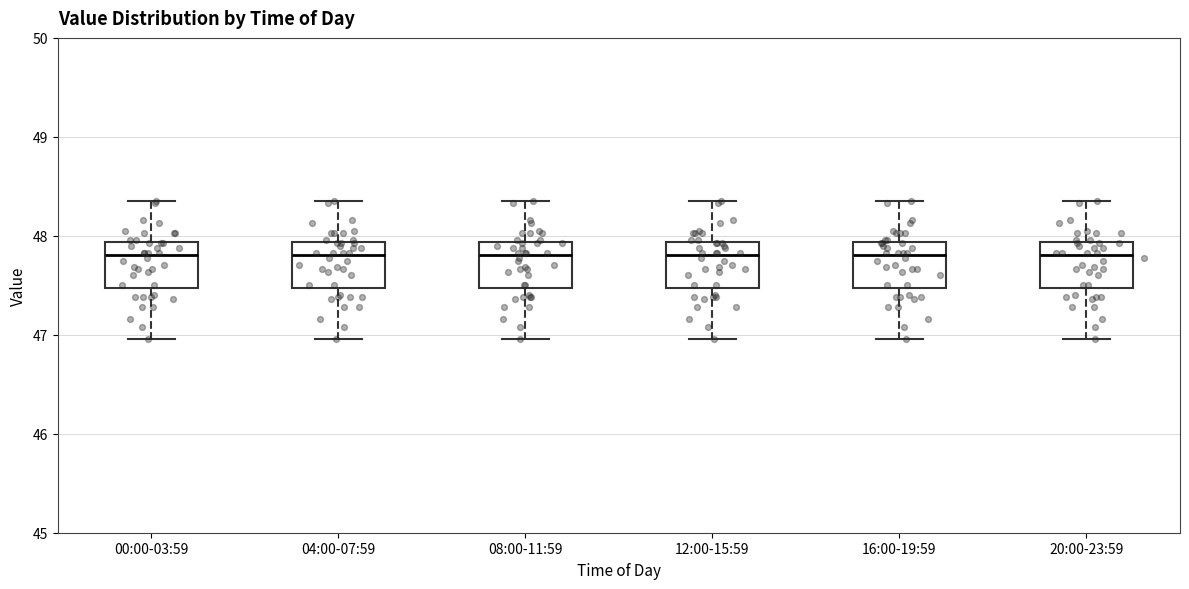

Reading left to right, read every box against the y-axis: the position of its median line, the range the box covers, and the ends of its whiskers. The values are not printed on the chart, so give them approximately, as read against the axis.

00:00-03:59: median 47.8, box 47.5 to 47.9, whiskers 47.0 to 48.4
04:00-07:59: median 47.8, box 47.5 to 47.9, whiskers 47.0 to 48.4
08:00-11:59: median 47.8, box 47.5 to 47.9, whiskers 47.0 to 48.4
12:00-15:59: median 47.8, box 47.5 to 47.9, whiskers 47.0 to 48.4
16:00-19:59: median 47.8, box 47.5 to 47.9, whiskers 47.0 to 48.4
20:00-23:59: median 47.8, box 47.5 to 47.9, whiskers 47.0 to 48.4